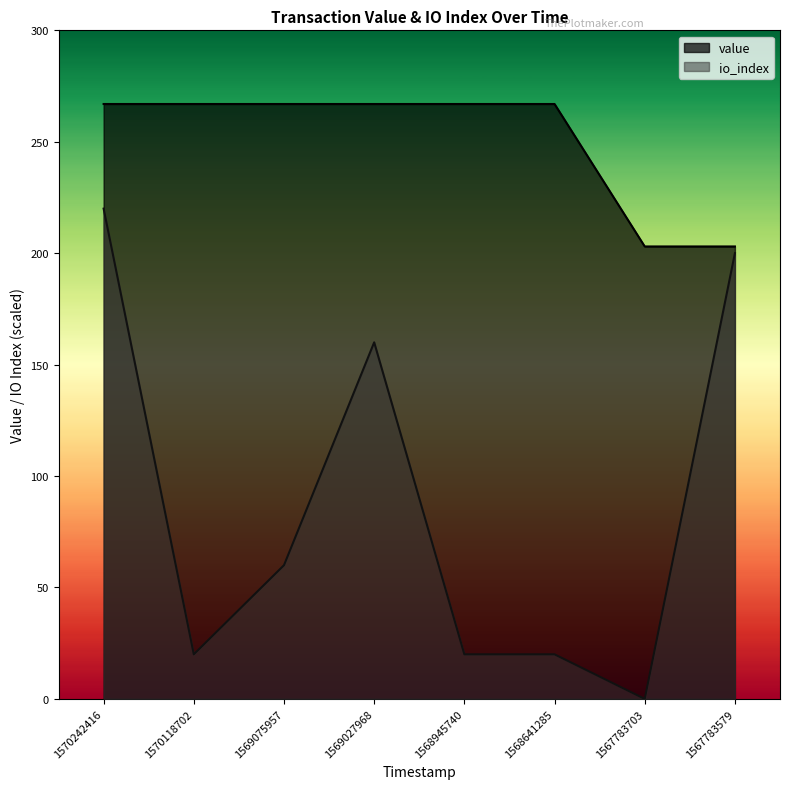

At how many categories does at least one series exceed 92?

8